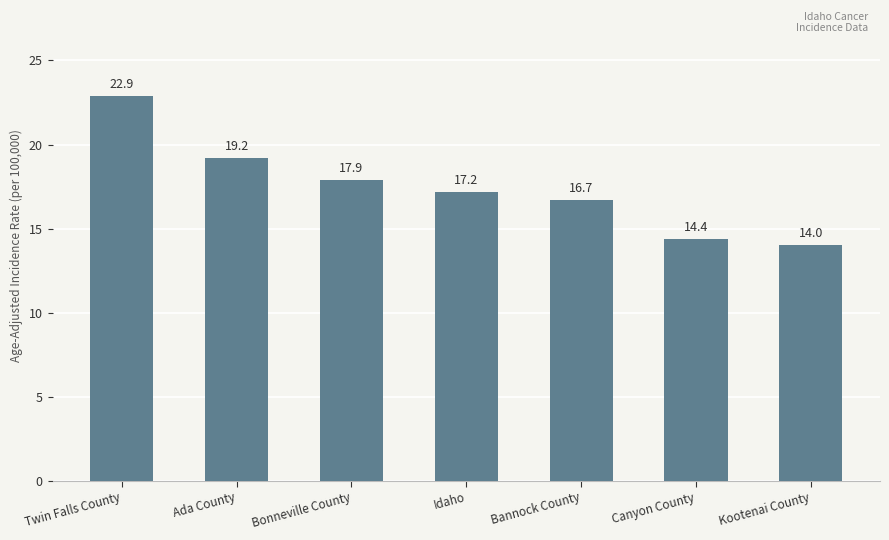

Which category has the highest value across all series?

Twin Falls County